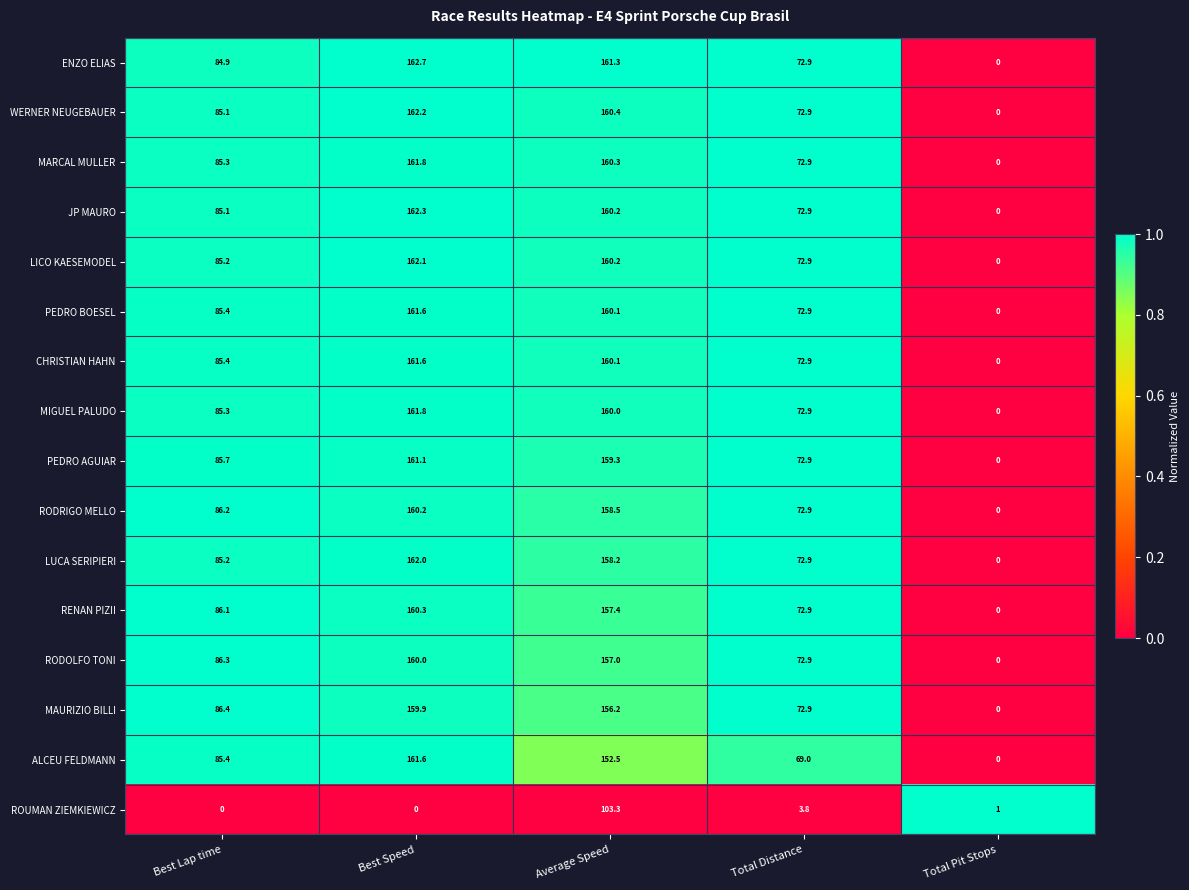

At how many categories does at least one series exceed 0?

5